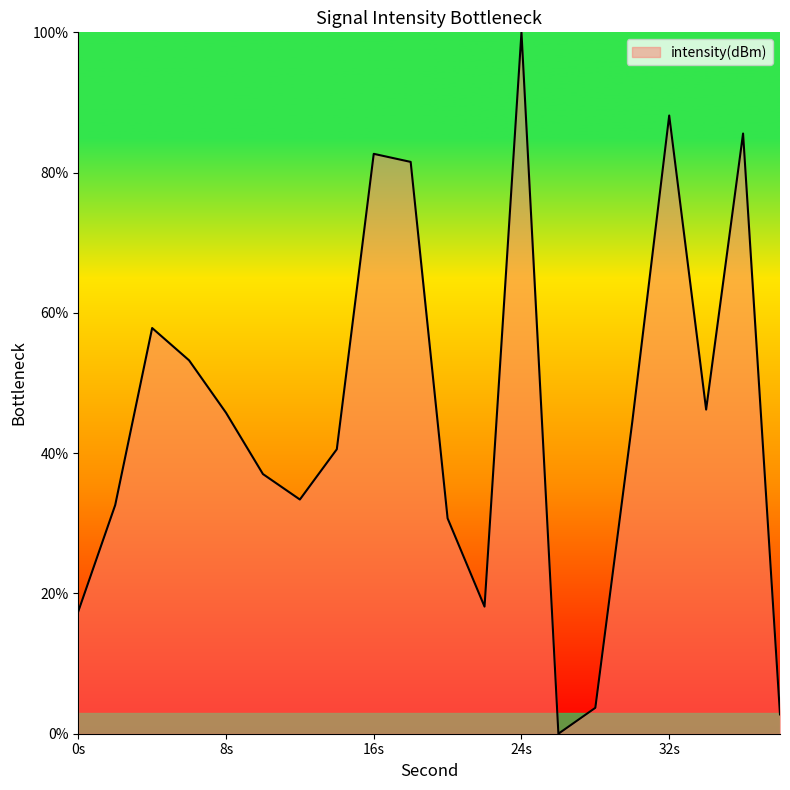

What is the difference between the maximum and minimum values?

100.0